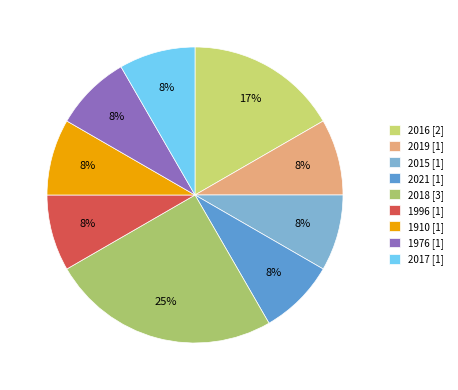

How many slices are in this pie chart?

9